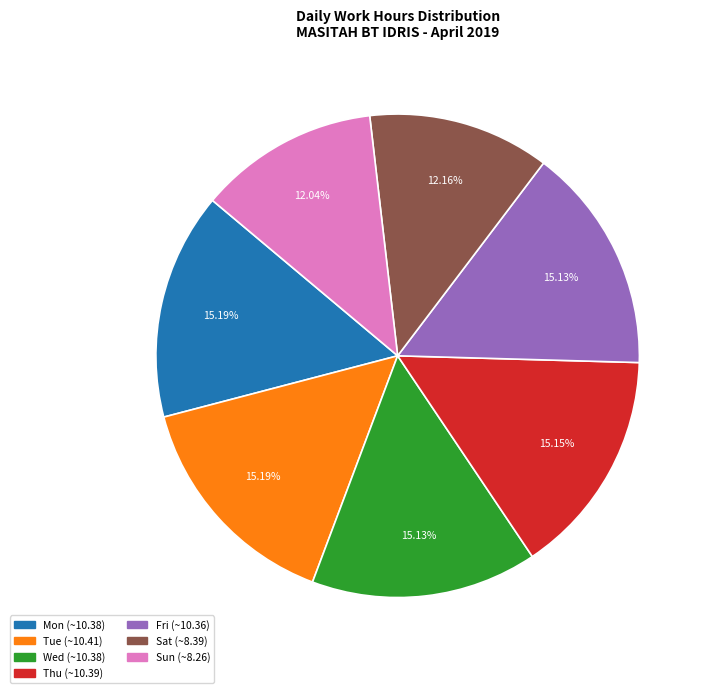

Does any single category account for the majority?

No